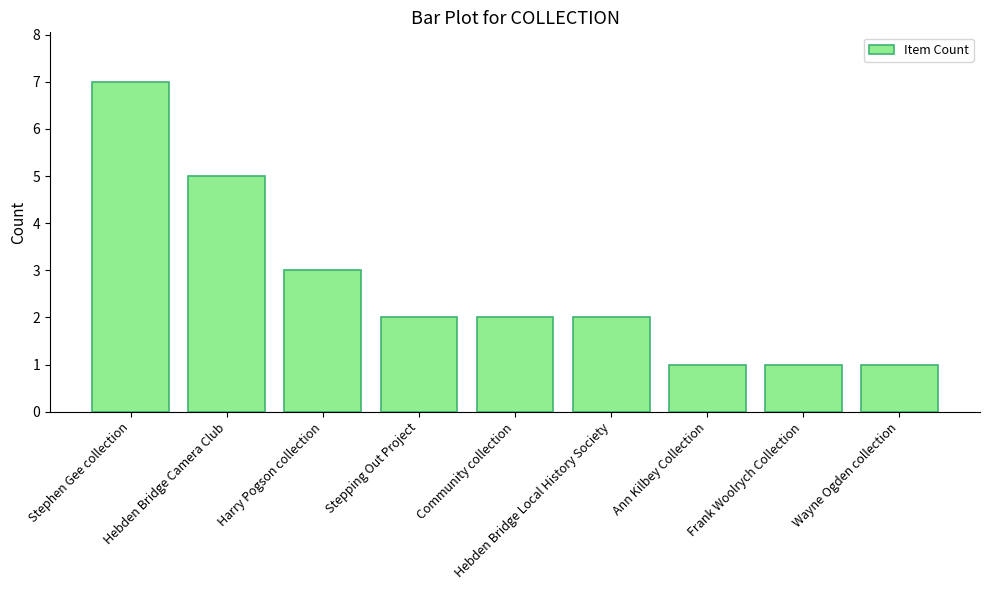

Approximately how many times larger is the value at Ann Kilbey Collection compared to Hebden Bridge Local History Society?

0.5